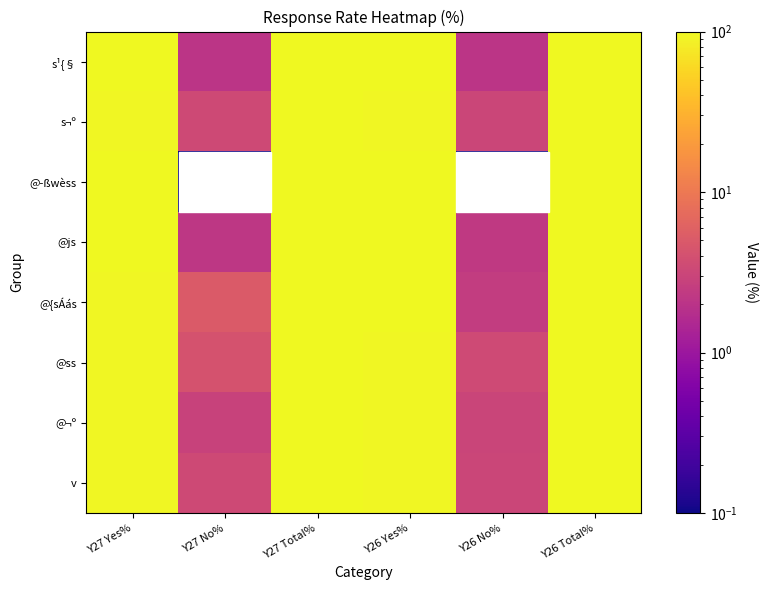

Count the number of categories in the chart.

6